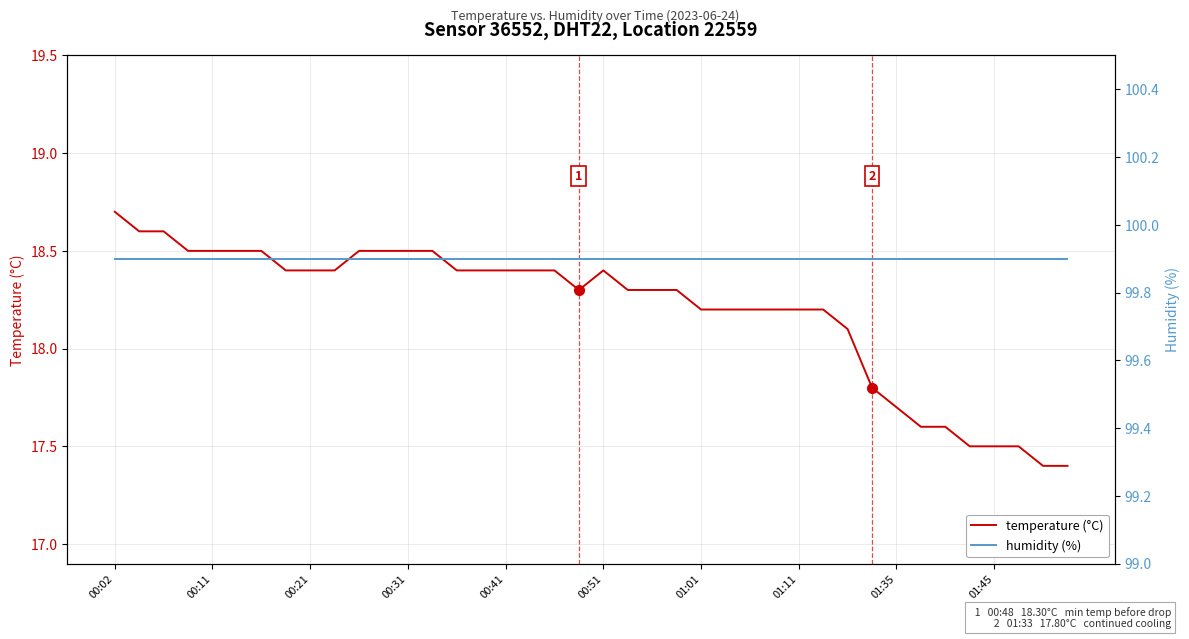

What is the lowest value of the temperature (°C) series?

17.4